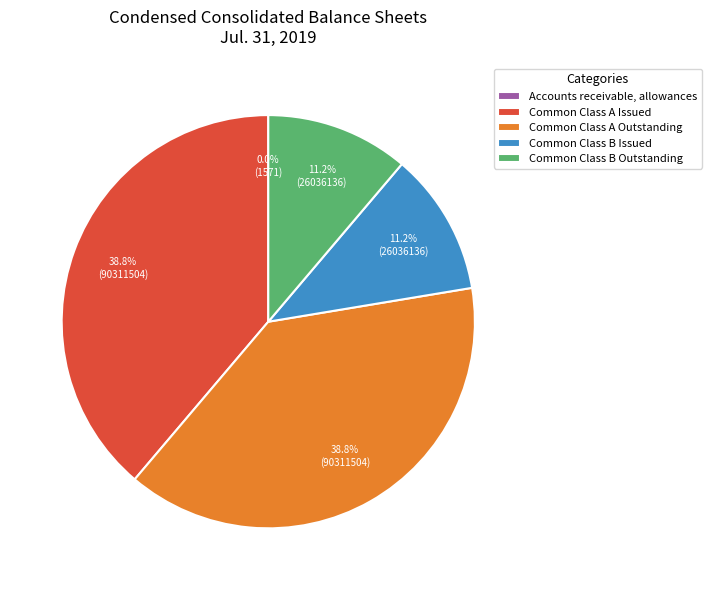

To the nearest percent, what portion does Common Class A Outstanding represent?

39%